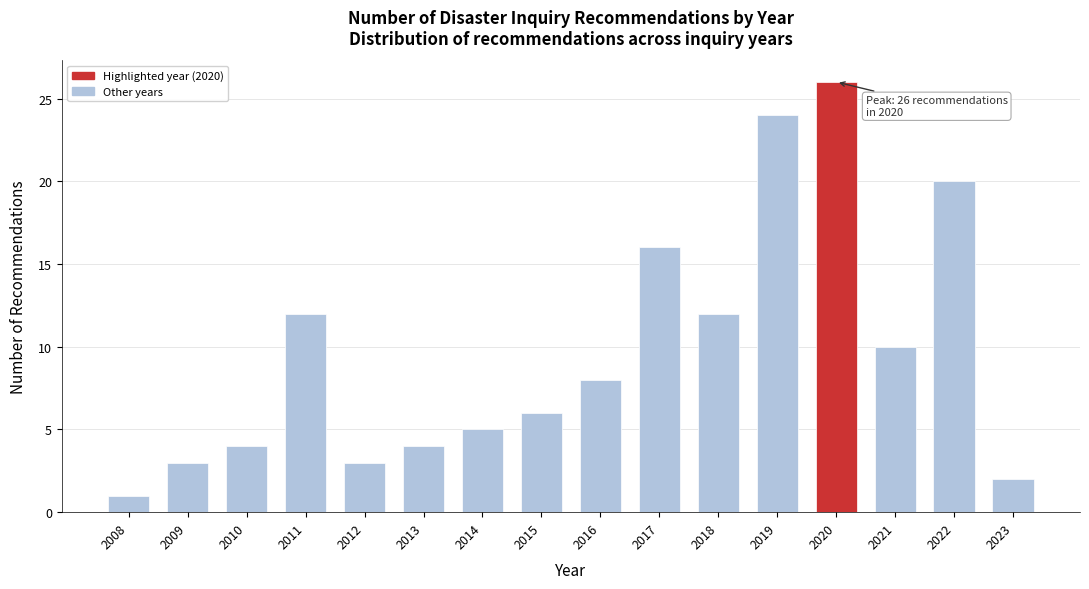

Reading left to right, what are all the values shown in this chart?

1	3	4	12	3	4	5	6	8	16	12	24	26	10	20	2